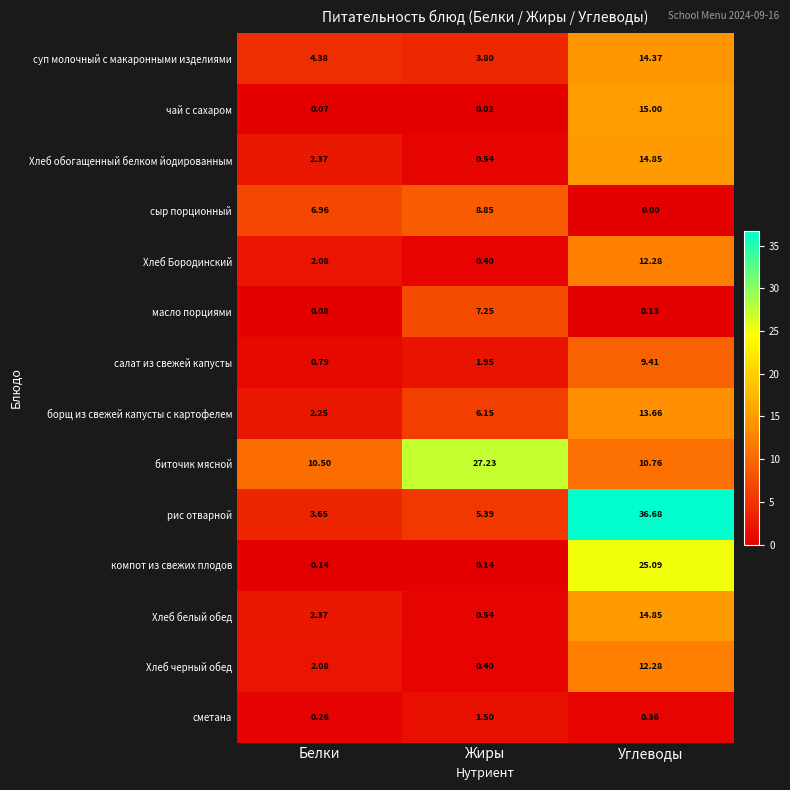

Which category has the lowest value across all series?

Углеводы